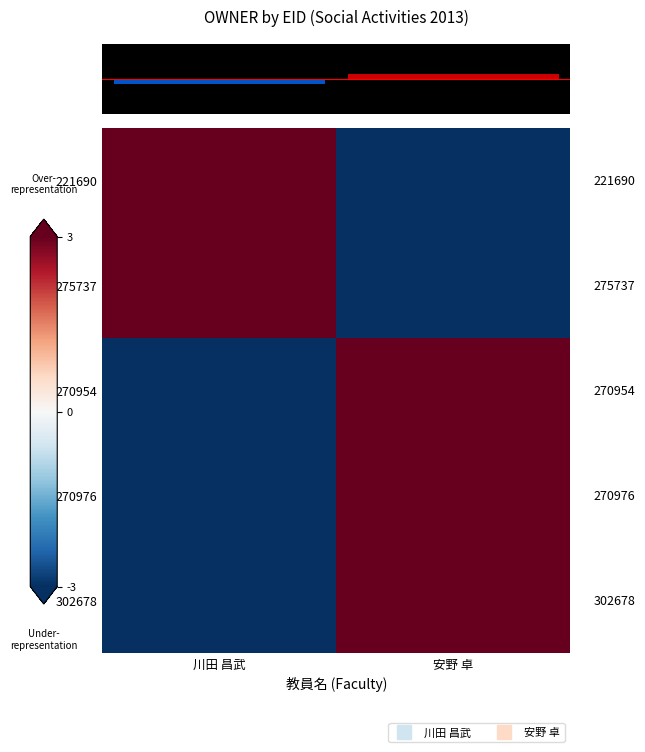

At 川田 昌武, list the series in order from largest to smallest.

221690, 275737, 270954, 270976, 302678